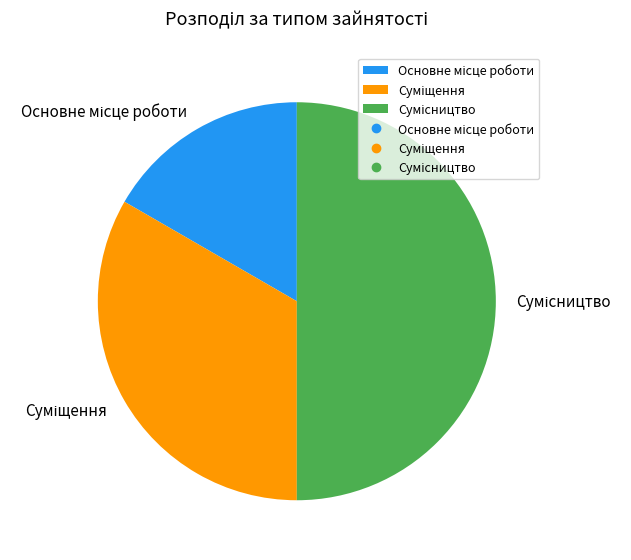

How many slices are in this pie chart?

3